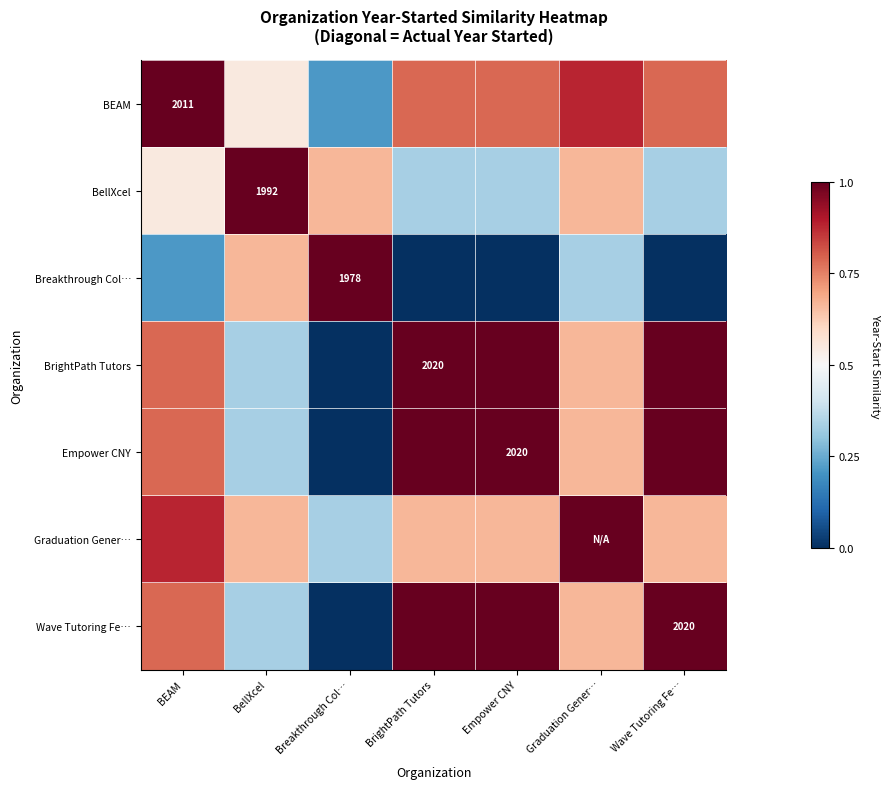

What is the difference between the BrightPath Tutors values at BrightPath Tutors and BellXcel?

0.7